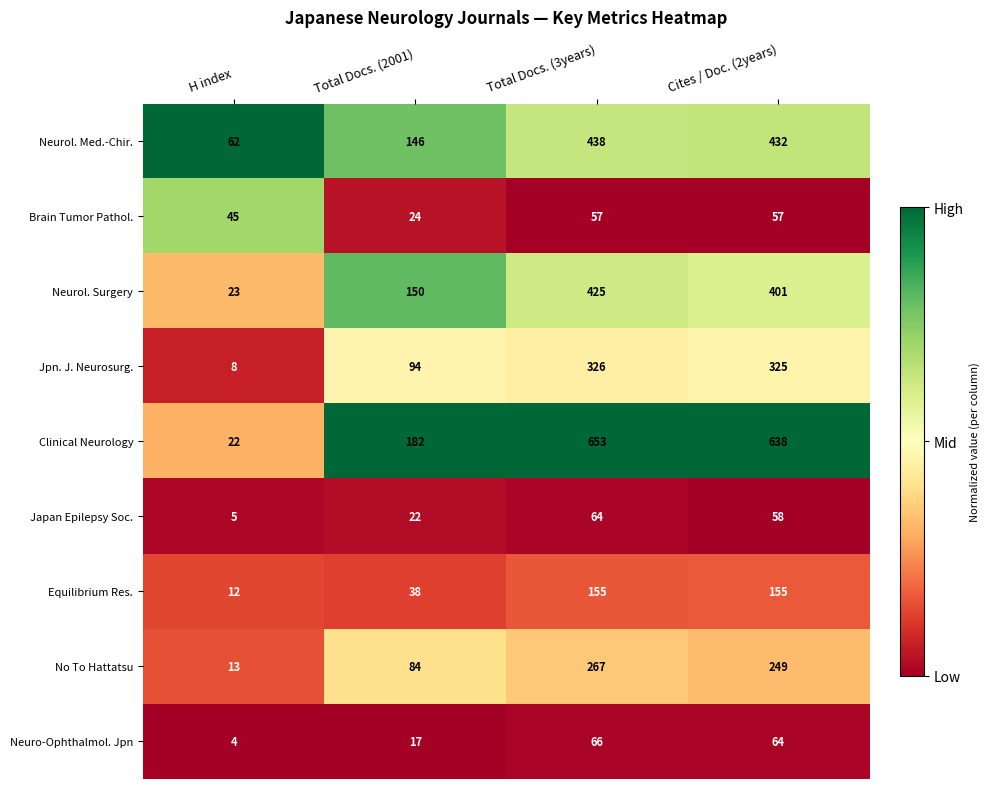

Which category has the lowest value across all series?

H index